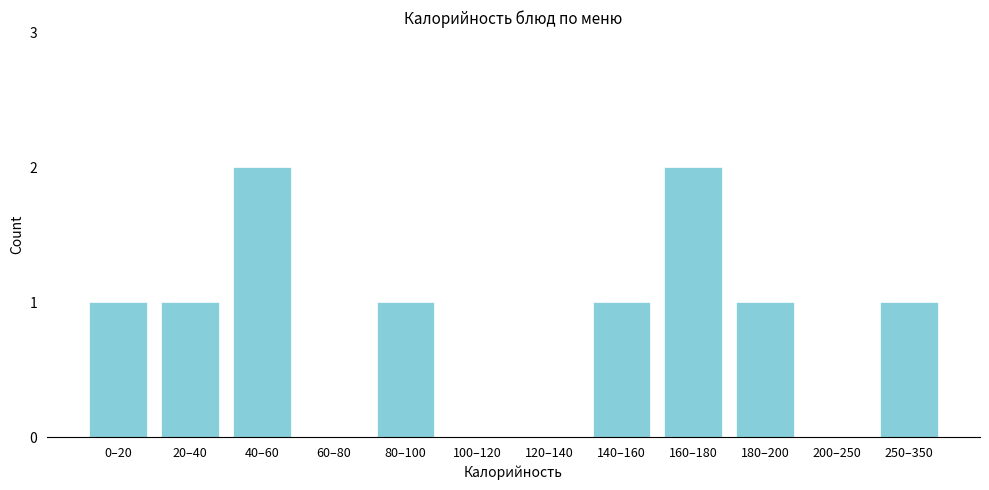

Reading left to right, extract all data points from this chart.

0–20=1	20–40=1	40–60=2	60–80=0	80–100=1	100–120=0	120–140=0	140–160=1	160–180=2	180–200=1	200–250=0	250–350=1